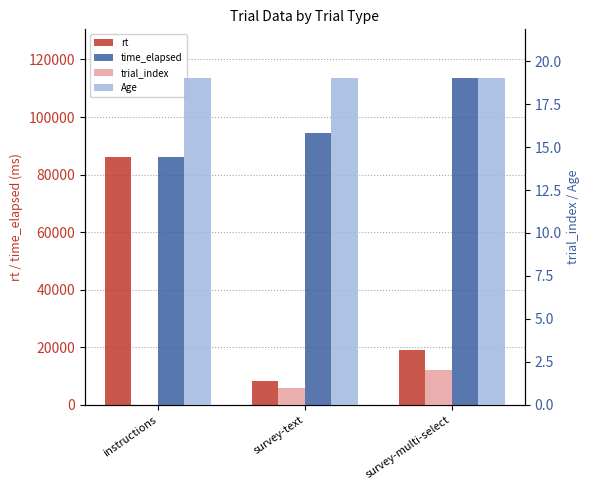

Reading right to left, extract all data points from this chart.

rt: survey-multi-select=19157.9	survey-text=8118.6	instructions=86115.1
time_elapsed: survey-multi-select=113450.0	survey-text=94283.0	instructions=86120.0
trial_index: survey-multi-select=2.0	survey-text=1.0	instructions=0.0
Age: survey-multi-select=19.0	survey-text=19.0	instructions=19.0